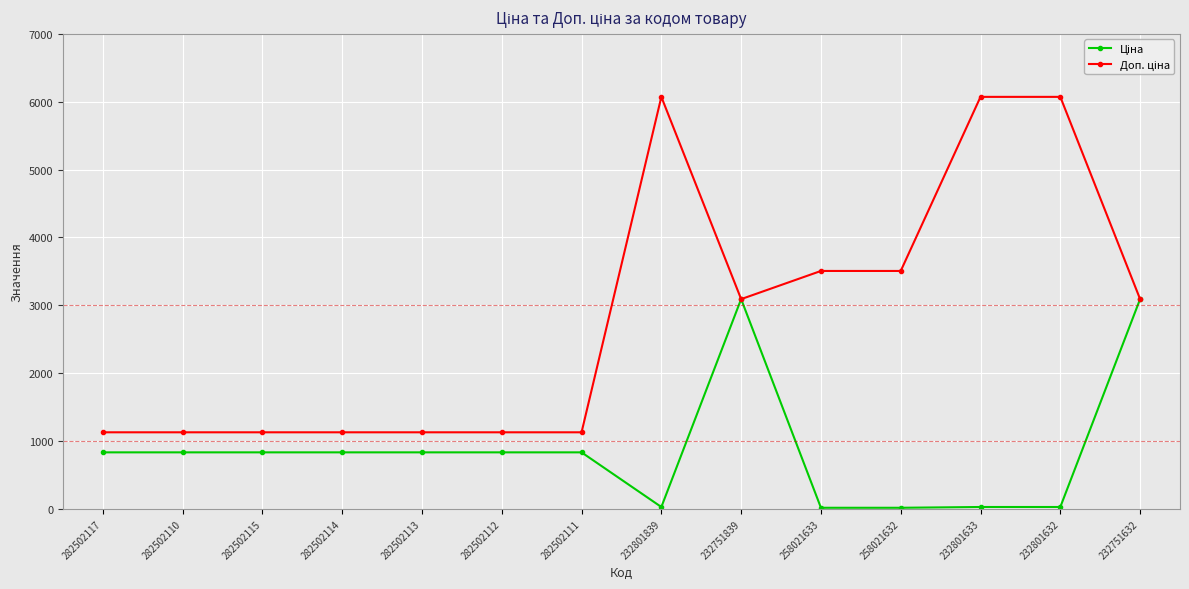

What is the label of the 4th point from the left?

282502114